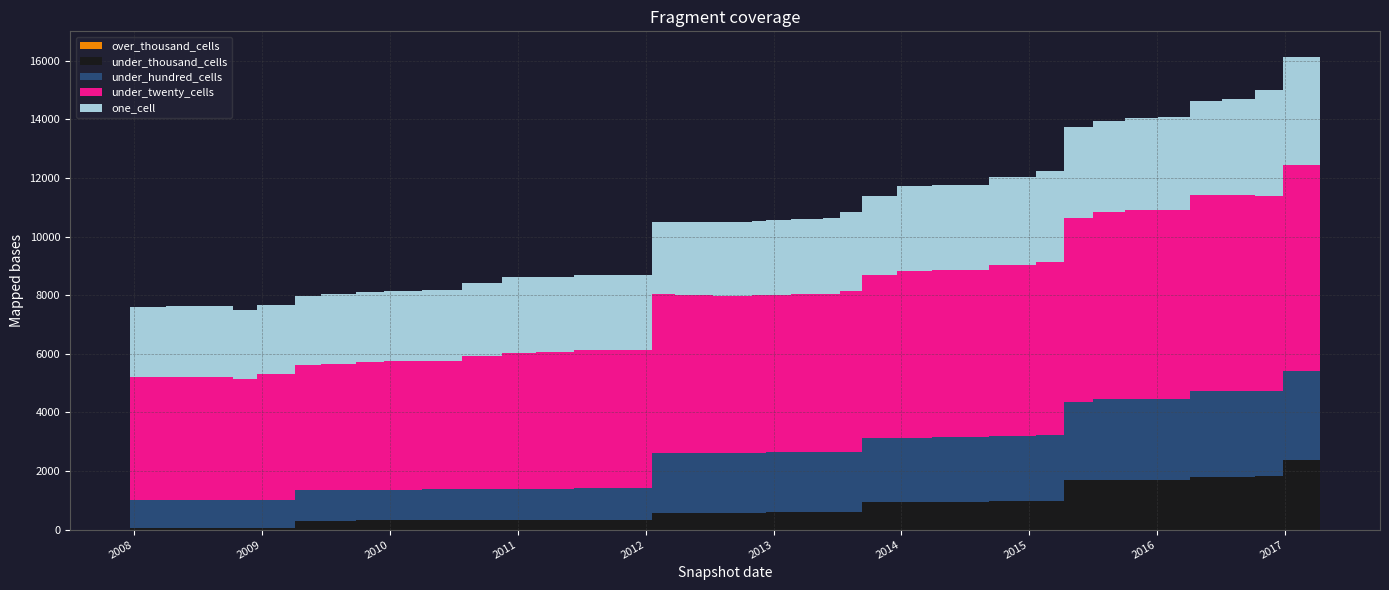

Reading right to left, transcribe all the data shown in this chart.

over_thousand_cells: 0	0	0	0	0	0	0	0	0	0	0	0	0	0	0	0	0	0	0	0	0	0	0	0	0	0	0	0	0	0	0	0	0	0	0	0	0
under_thousand_cells: 2373	2372	1831	1814	1814	1689	1684	1685	1686	974	973	942	942	941	597	594	594	594	580	581	578	579	324	317	317	317	317	317	315	315	301	301	69	69	69	69	69
under_hundred_cells: 3050	3050	2890	2909	2908	2771	2766	2763	2674	2240	2233	2204	2197	2202	2046	2045	2044	2043	2024	2022	2021	2034	1103	1092	1067	1067	1066	1054	1046	1046	1039	1039	944	944	944	944	944
under_twenty_cells: 7045	7018	6670	6701	6678	6456	6444	6403	6282	5913	5835	5704	5690	5528	5492	5410	5393	5380	5387	5384	5389	5416	4719	4719	4670	4659	4548	4393	4383	4373	4321	4283	4295	4138	4186	4191	4188
one_cell: 3721	3685	3604	3256	3228	3148	3147	3100	3096	3110	2997	2899	2882	2710	2704	2577	2566	2552	2546	2522	2494	2460	2553	2549	2574	2560	2493	2427	2392	2388	2373	2356	2358	2341	2418	2410	2407